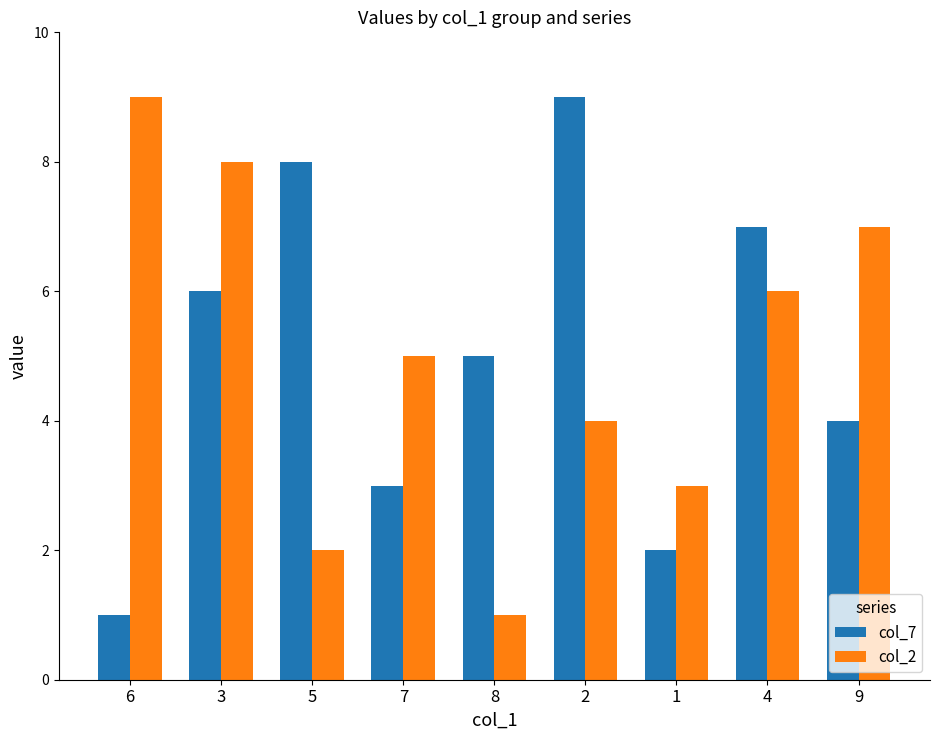

Rank the categories by col_7 value from lowest to highest.

6, 1, 7, 9, 8, 3, 4, 5, 2